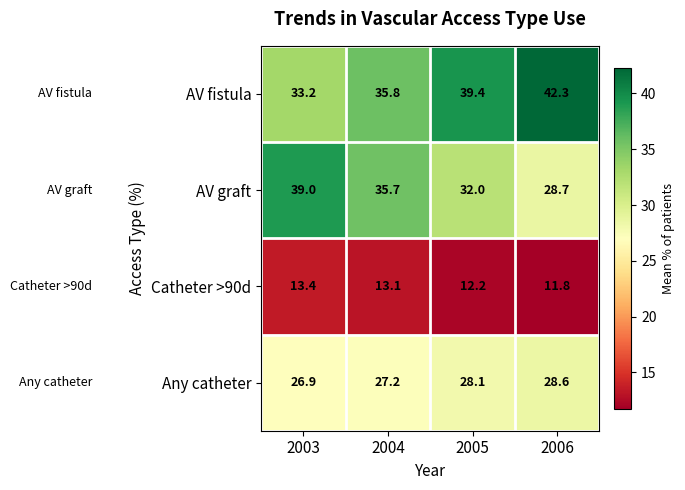

What value does the Any catheter series have at 2005?

28.1